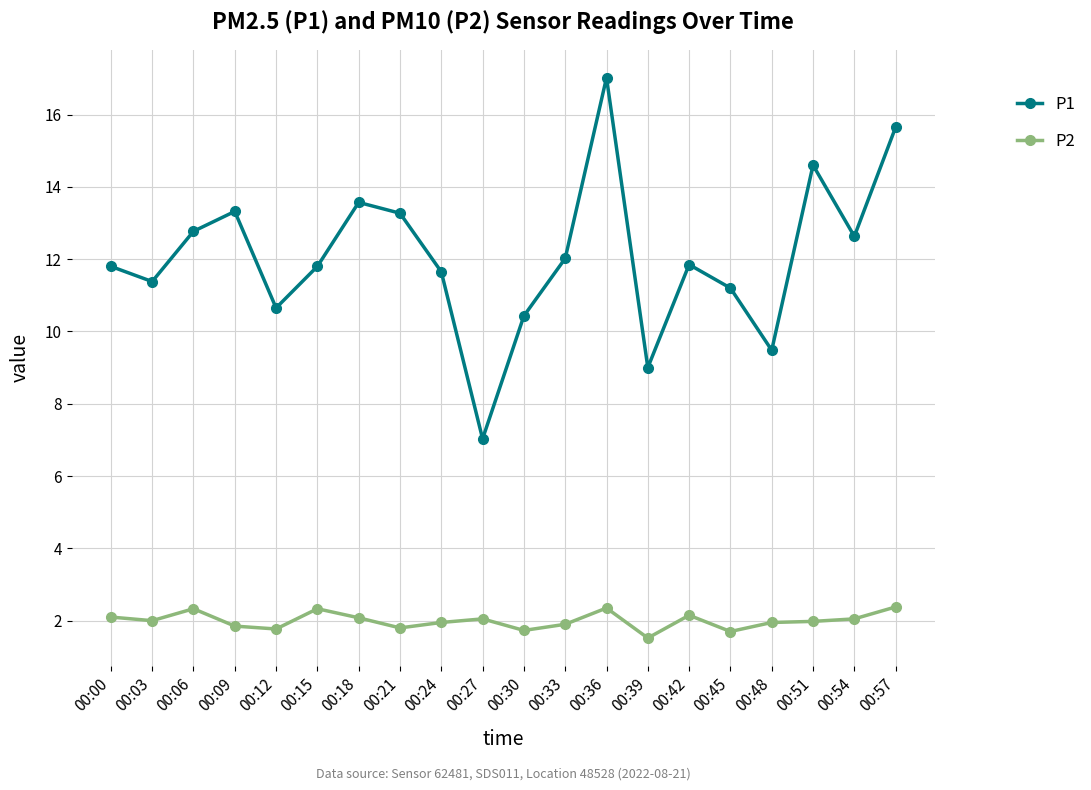

The value of P2 at 00:15 is 1.1. True or false?

False